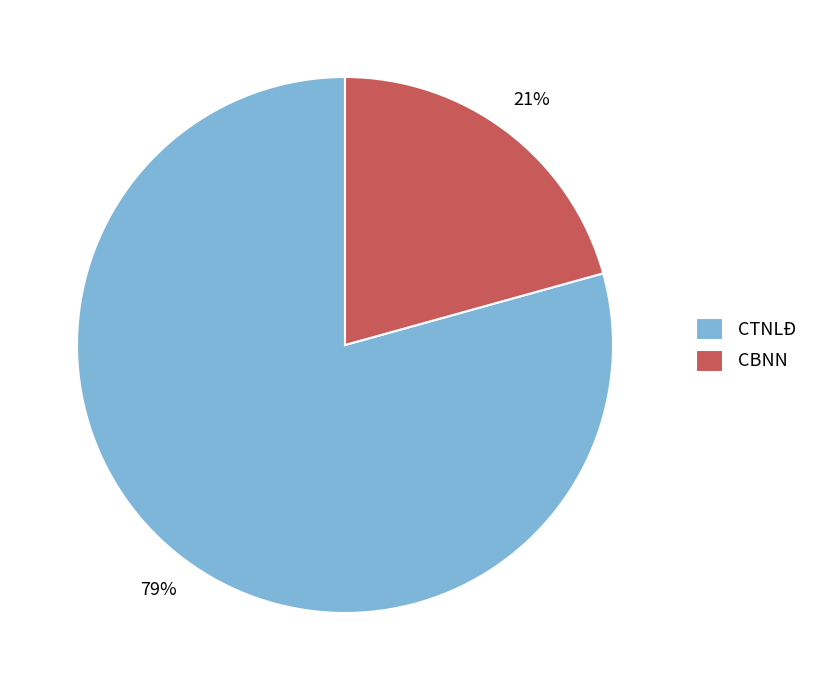

Is CBNN the majority of the pie?

No